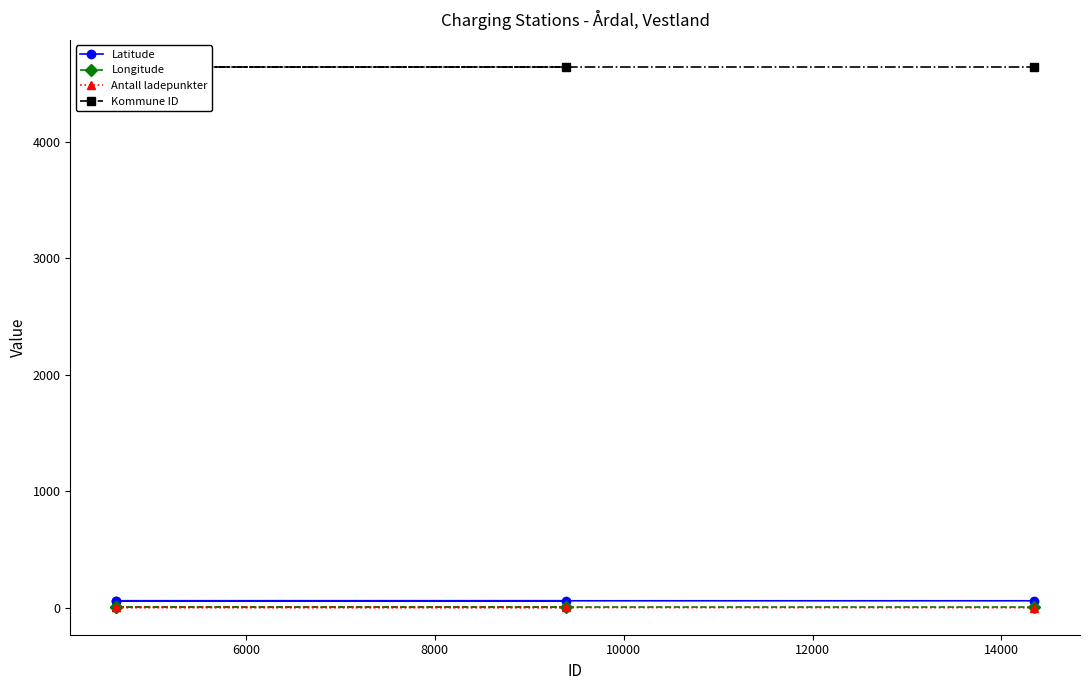

True or false: Latitude has a value of 104.0 at 4000.

False